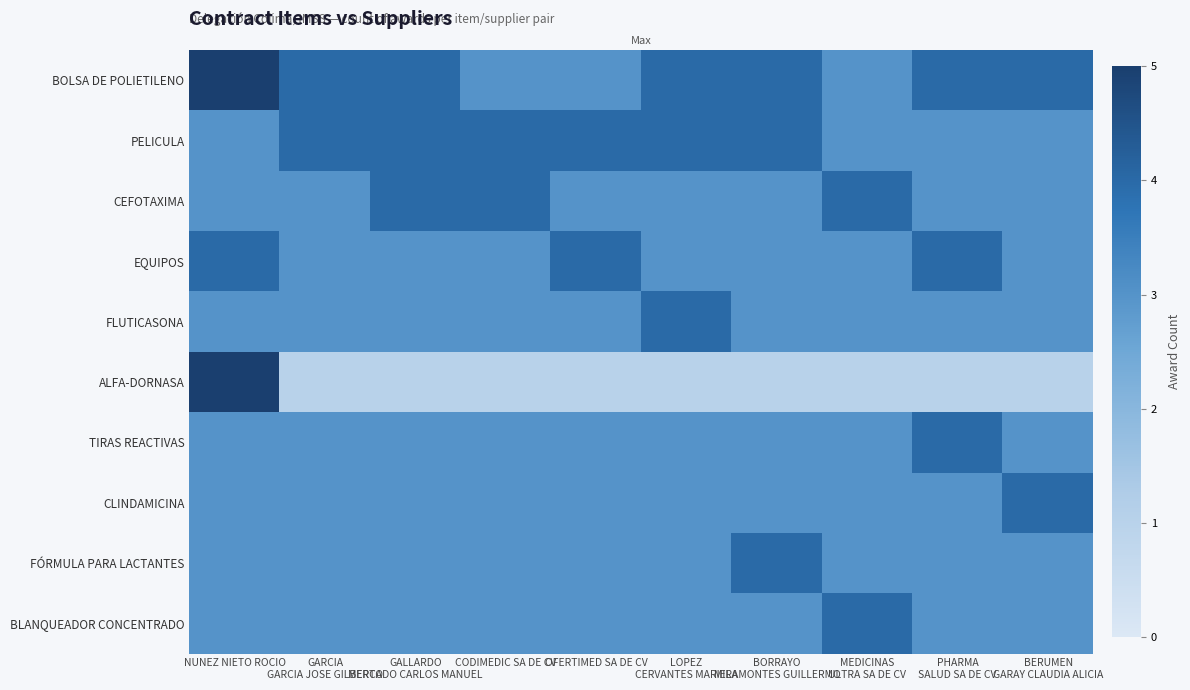

Reading right to left, list all the values displayed in this chart.

BOLSA DE POLIETILENO: BERUMEN
GARAY CLAUDIA ALICIA=4	PHARMA
SALUD SA DE CV=4	MEDICINAS
ULTRA SA DE CV=3	BORRAYO
MIRAMONTES GUILLERMO=4	LOPEZ
CERVANTES MARIELA=4	OFERTIMED SA DE CV=3	CODIMEDIC SA DE CV=3	GALLARDO
MERCADO CARLOS MANUEL=4	GARCIA
GARCIA JOSE GILBERTO=4	NUNEZ NIETO ROCIO=5
PELICULA: BERUMEN
GARAY CLAUDIA ALICIA=3	PHARMA
SALUD SA DE CV=3	MEDICINAS
ULTRA SA DE CV=3	BORRAYO
MIRAMONTES GUILLERMO=4	LOPEZ
CERVANTES MARIELA=4	OFERTIMED SA DE CV=4	CODIMEDIC SA DE CV=4	GALLARDO
MERCADO CARLOS MANUEL=4	GARCIA
GARCIA JOSE GILBERTO=4	NUNEZ NIETO ROCIO=3
CEFOTAXIMA: BERUMEN
GARAY CLAUDIA ALICIA=3	PHARMA
SALUD SA DE CV=3	MEDICINAS
ULTRA SA DE CV=4	BORRAYO
MIRAMONTES GUILLERMO=3	LOPEZ
CERVANTES MARIELA=3	OFERTIMED SA DE CV=3	CODIMEDIC SA DE CV=4	GALLARDO
MERCADO CARLOS MANUEL=4	GARCIA
GARCIA JOSE GILBERTO=3	NUNEZ NIETO ROCIO=3
EQUIPOS: BERUMEN
GARAY CLAUDIA ALICIA=3	PHARMA
SALUD SA DE CV=4	MEDICINAS
ULTRA SA DE CV=3	BORRAYO
MIRAMONTES GUILLERMO=3	LOPEZ
CERVANTES MARIELA=3	OFERTIMED SA DE CV=4	CODIMEDIC SA DE CV=3	GALLARDO
MERCADO CARLOS MANUEL=3	GARCIA
GARCIA JOSE GILBERTO=3	NUNEZ NIETO ROCIO=4
FLUTICASONA: BERUMEN
GARAY CLAUDIA ALICIA=3	PHARMA
SALUD SA DE CV=3	MEDICINAS
ULTRA SA DE CV=3	BORRAYO
MIRAMONTES GUILLERMO=3	LOPEZ
CERVANTES MARIELA=4	OFERTIMED SA DE CV=3	CODIMEDIC SA DE CV=3	GALLARDO
MERCADO CARLOS MANUEL=3	GARCIA
GARCIA JOSE GILBERTO=3	NUNEZ NIETO ROCIO=3
ALFA-DORNASA: BERUMEN
GARAY CLAUDIA ALICIA=1	PHARMA
SALUD SA DE CV=1	MEDICINAS
ULTRA SA DE CV=1	BORRAYO
MIRAMONTES GUILLERMO=1	LOPEZ
CERVANTES MARIELA=1	OFERTIMED SA DE CV=1	CODIMEDIC SA DE CV=1	GALLARDO
MERCADO CARLOS MANUEL=1	GARCIA
GARCIA JOSE GILBERTO=1	NUNEZ NIETO ROCIO=5
TIRAS REACTIVAS: BERUMEN
GARAY CLAUDIA ALICIA=3	PHARMA
SALUD SA DE CV=4	MEDICINAS
ULTRA SA DE CV=3	BORRAYO
MIRAMONTES GUILLERMO=3	LOPEZ
CERVANTES MARIELA=3	OFERTIMED SA DE CV=3	CODIMEDIC SA DE CV=3	GALLARDO
MERCADO CARLOS MANUEL=3	GARCIA
GARCIA JOSE GILBERTO=3	NUNEZ NIETO ROCIO=3
CLINDAMICINA: BERUMEN
GARAY CLAUDIA ALICIA=4	PHARMA
SALUD SA DE CV=3	MEDICINAS
ULTRA SA DE CV=3	BORRAYO
MIRAMONTES GUILLERMO=3	LOPEZ
CERVANTES MARIELA=3	OFERTIMED SA DE CV=3	CODIMEDIC SA DE CV=3	GALLARDO
MERCADO CARLOS MANUEL=3	GARCIA
GARCIA JOSE GILBERTO=3	NUNEZ NIETO ROCIO=3
FÓRMULA PARA LACTANTES: BERUMEN
GARAY CLAUDIA ALICIA=3	PHARMA
SALUD SA DE CV=3	MEDICINAS
ULTRA SA DE CV=3	BORRAYO
MIRAMONTES GUILLERMO=4	LOPEZ
CERVANTES MARIELA=3	OFERTIMED SA DE CV=3	CODIMEDIC SA DE CV=3	GALLARDO
MERCADO CARLOS MANUEL=3	GARCIA
GARCIA JOSE GILBERTO=3	NUNEZ NIETO ROCIO=3
BLANQUEADOR CONCENTRADO: BERUMEN
GARAY CLAUDIA ALICIA=3	PHARMA
SALUD SA DE CV=3	MEDICINAS
ULTRA SA DE CV=4	BORRAYO
MIRAMONTES GUILLERMO=3	LOPEZ
CERVANTES MARIELA=3	OFERTIMED SA DE CV=3	CODIMEDIC SA DE CV=3	GALLARDO
MERCADO CARLOS MANUEL=3	GARCIA
GARCIA JOSE GILBERTO=3	NUNEZ NIETO ROCIO=3